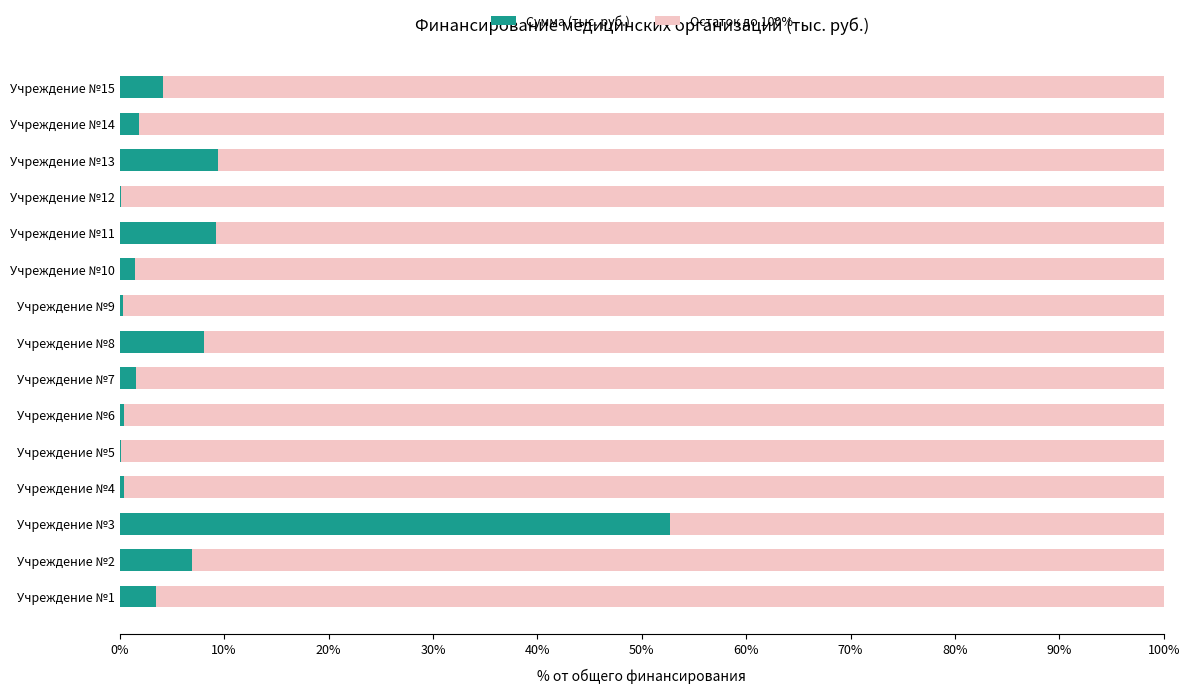

What is the highest value of the Сумма (тыс. руб.) series?

52.7